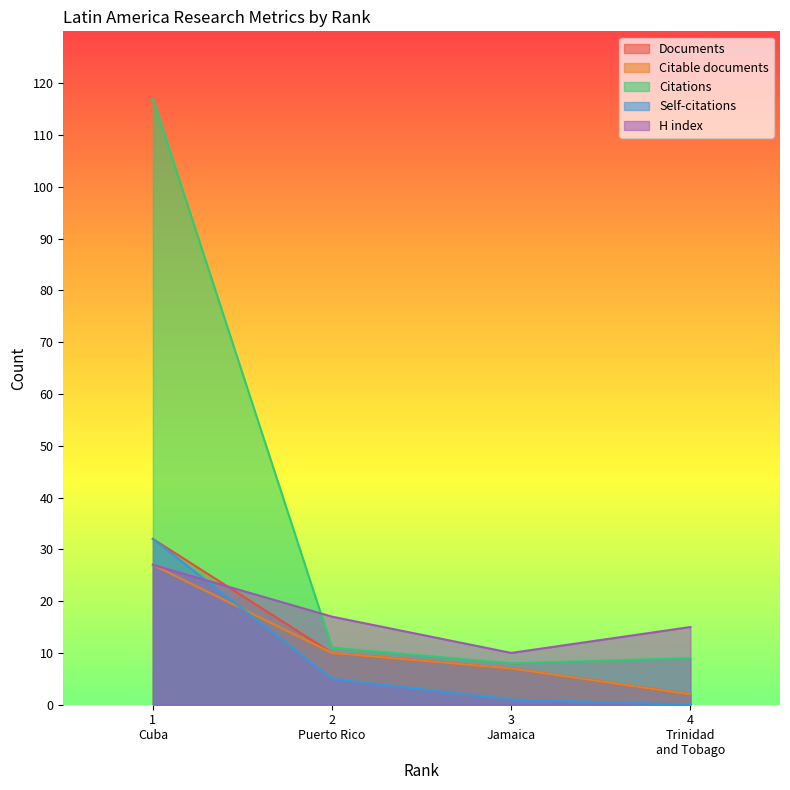

How many lines are shown in the chart?

5